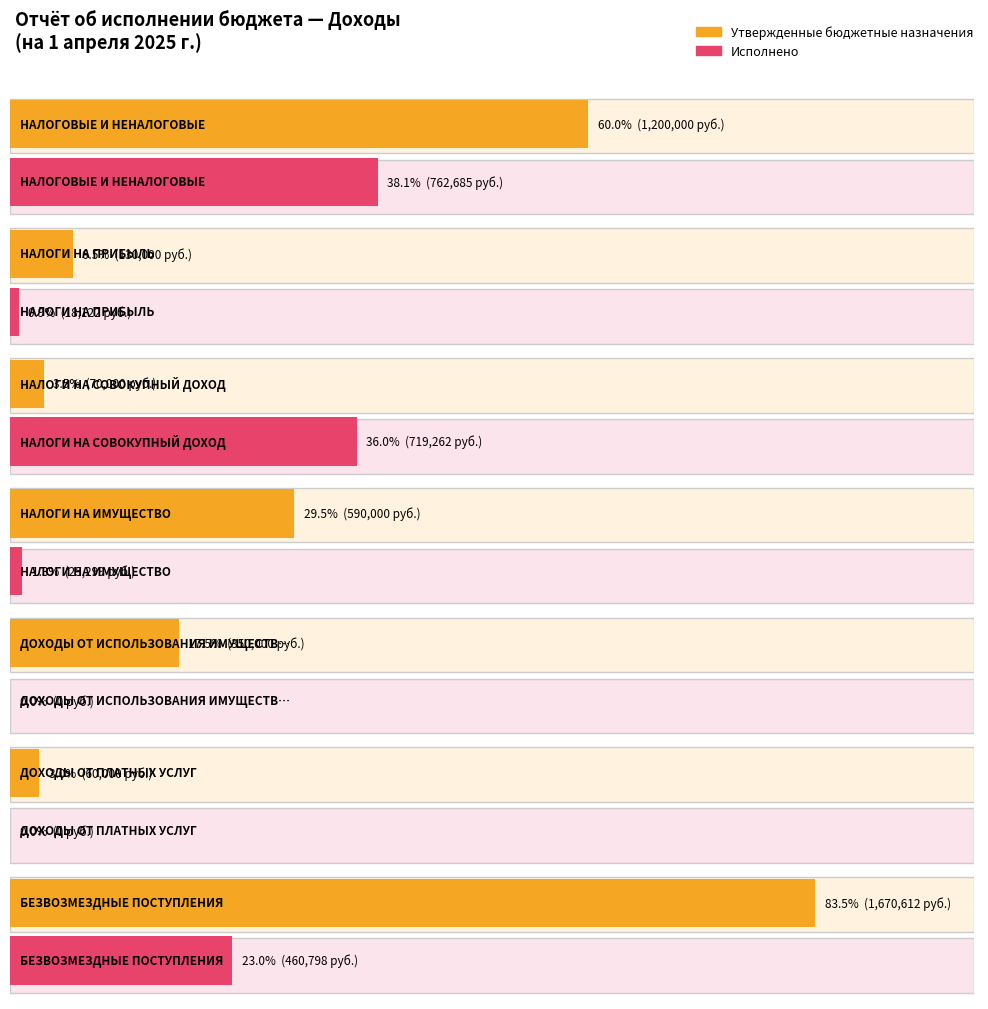

Is it true that Утвержденные бюджетные назначения equals 1200000.0 at НАЛОГОВЫЕ И НЕНАЛОГОВЫЕ?

True